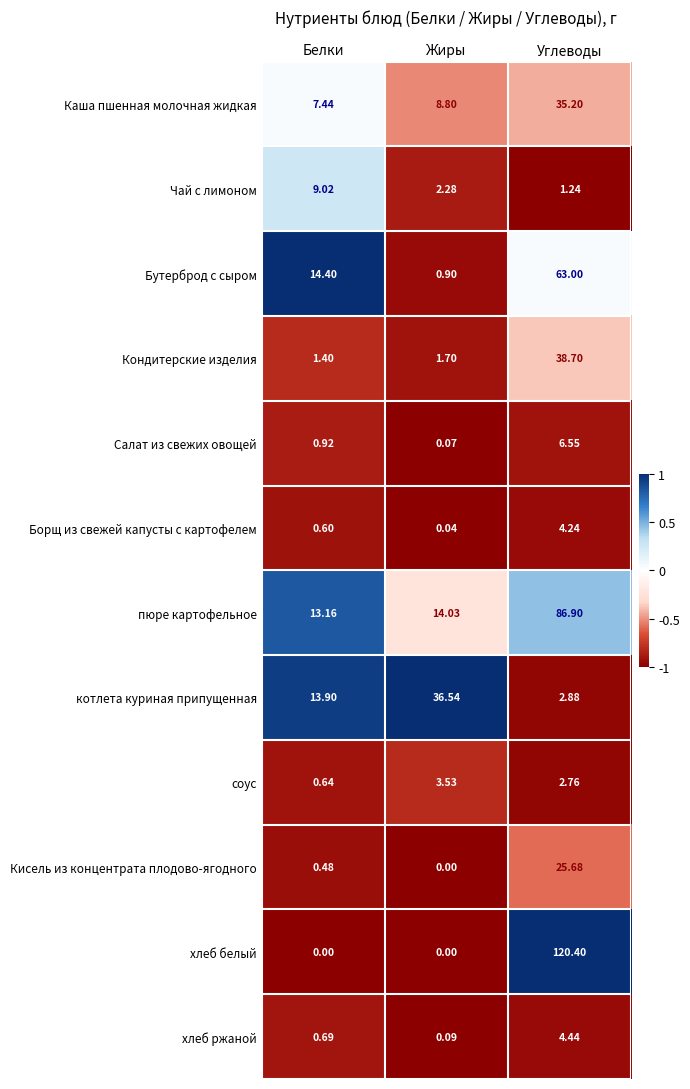

At which category does the chart reach its peak across all series?

Углеводы